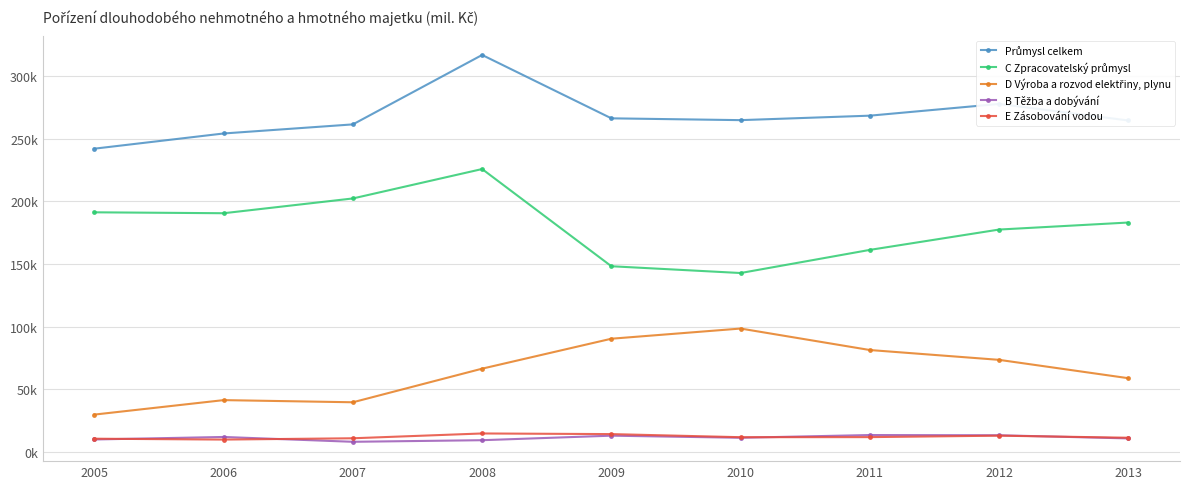

Is this an area chart (filled region under the line)?

No